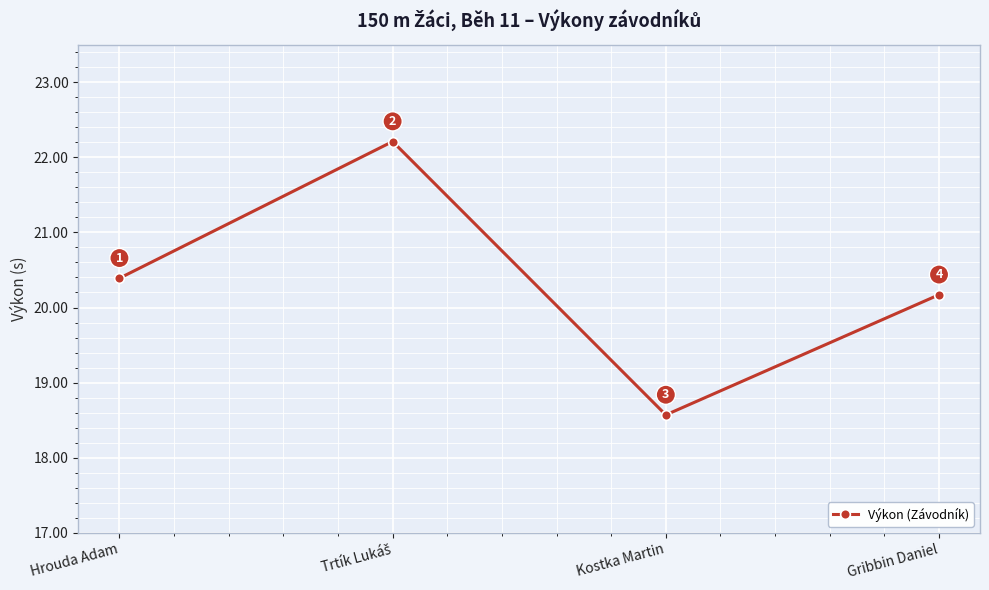

What is the smallest value displayed?

18.6